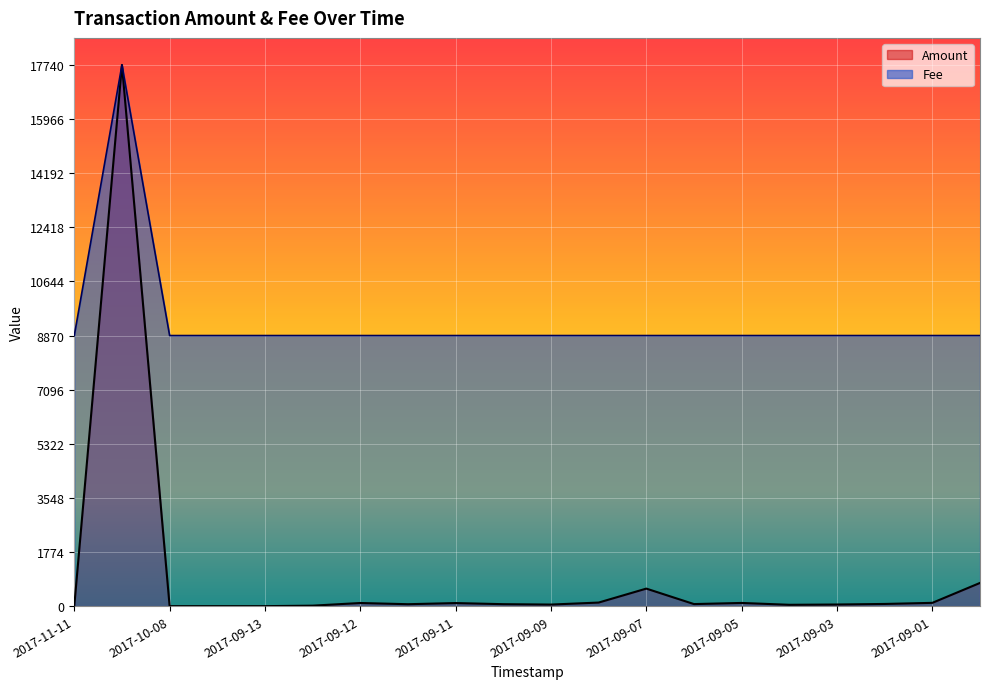

Rank the series by their average value, from lowest to highest.

Amount, Fee